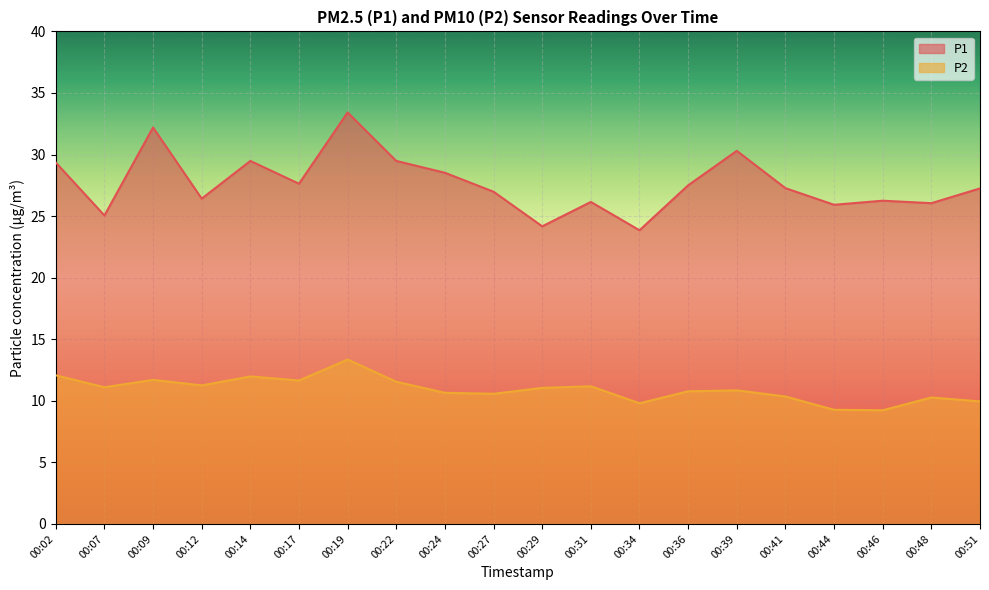

What is the difference between the maximum and minimum values in the P2 series?

4.1